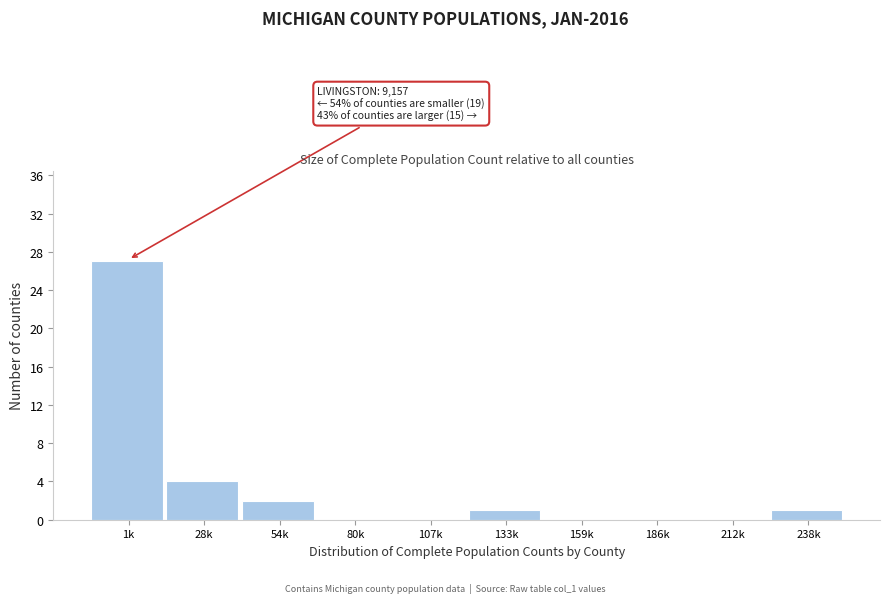

Reading left to right, list all the values displayed in this chart.

1k=27	28k=4	54k=2	80k=0	107k=0	133k=1	159k=0	186k=0	212k=0	238k=1